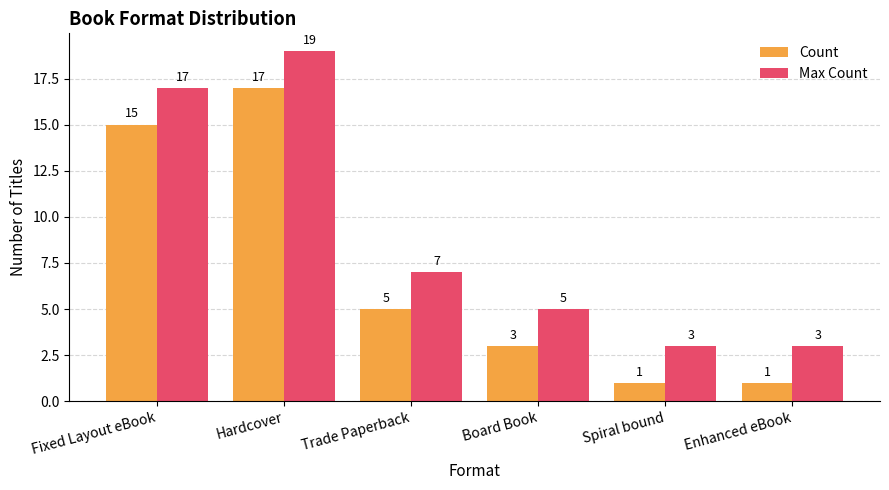

At which label is Max Count closest to 11?

Trade Paperback